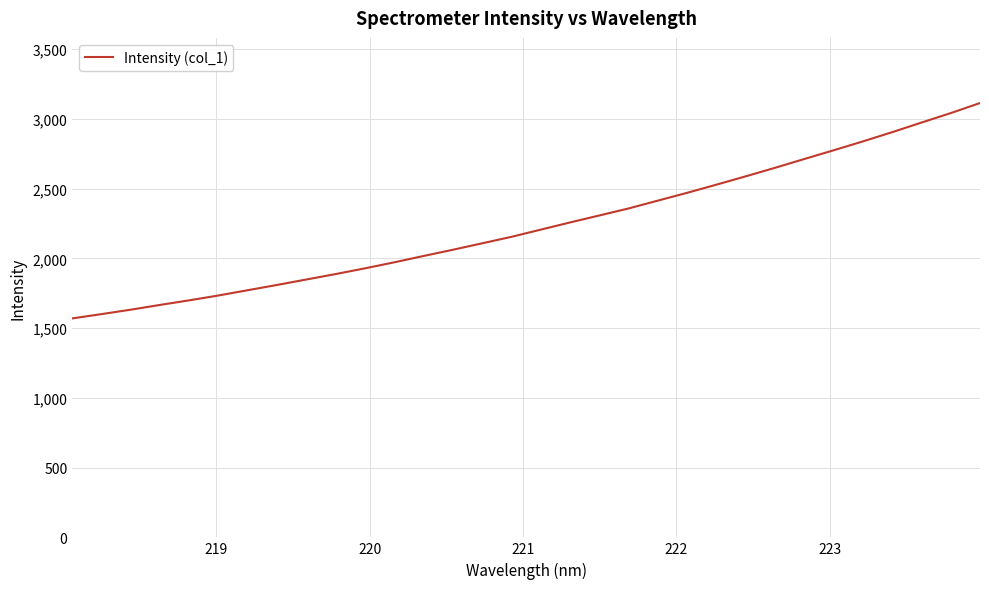

What is the difference between the maximum and minimum values?

1544.0